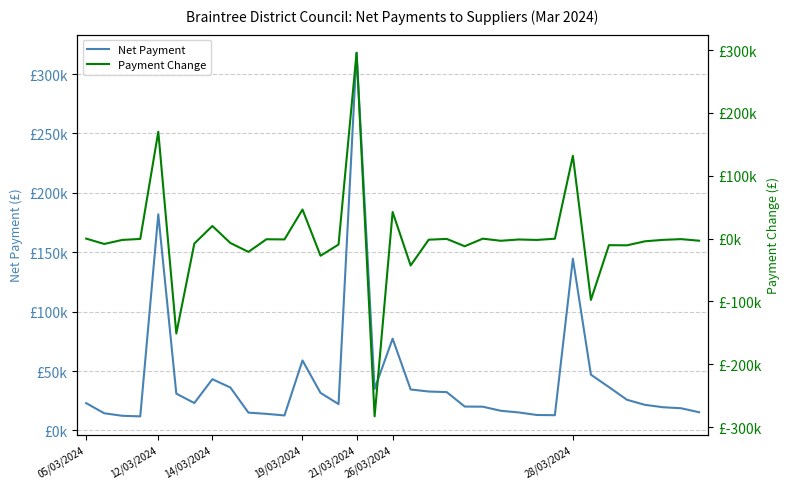

Which series has the largest range (max minus min)?

Payment Change